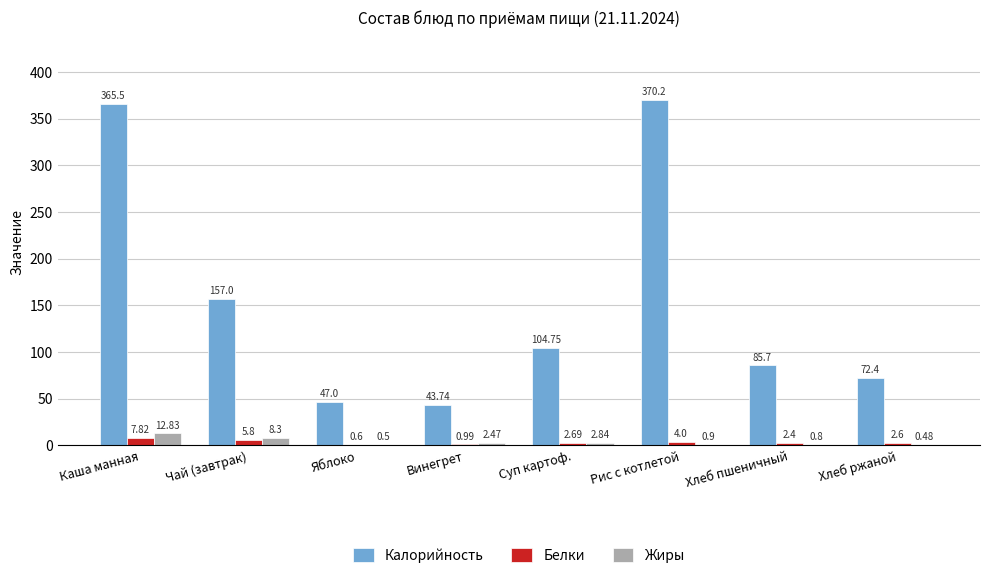

How many data points in Белки are above 2?

6